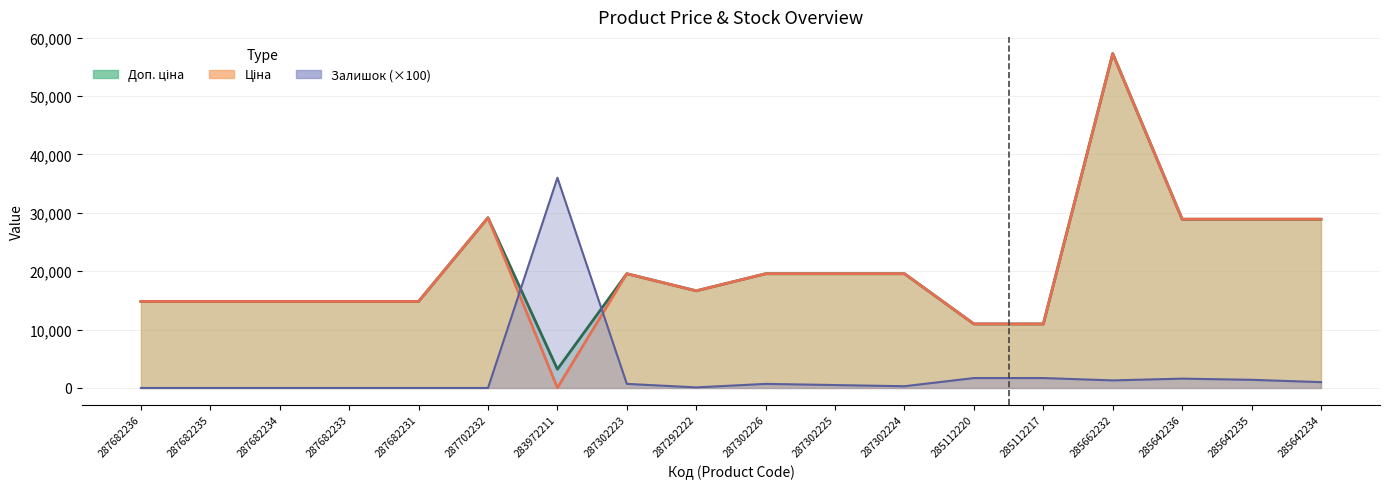

What is the difference between the second highest and minimum values in the Доп. ціна series?

25947.3